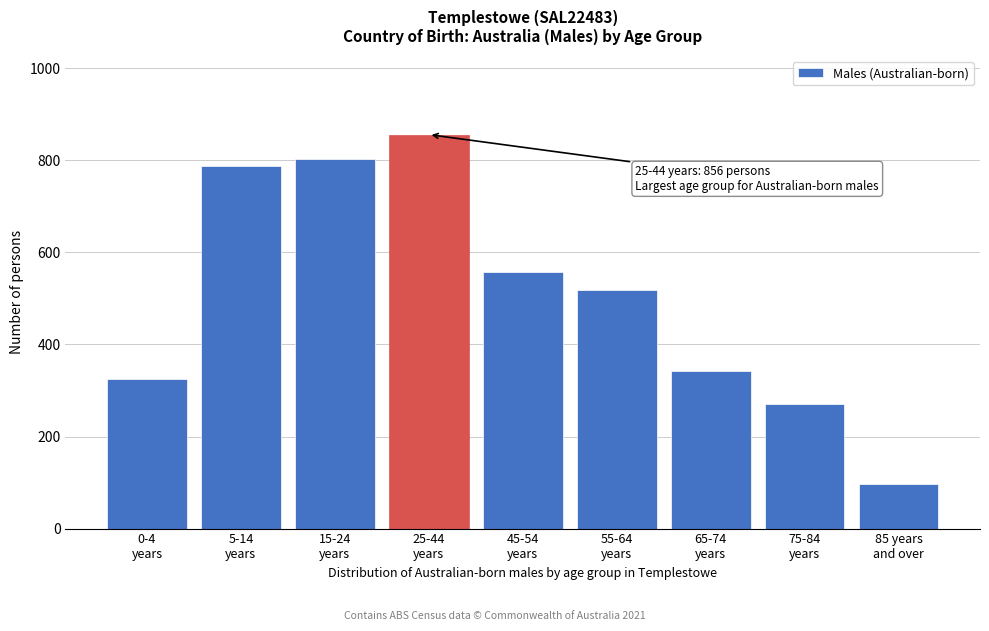

Reading right to left, transcribe all the data shown in this chart.

97	271	343	519	558	856	802	788	325